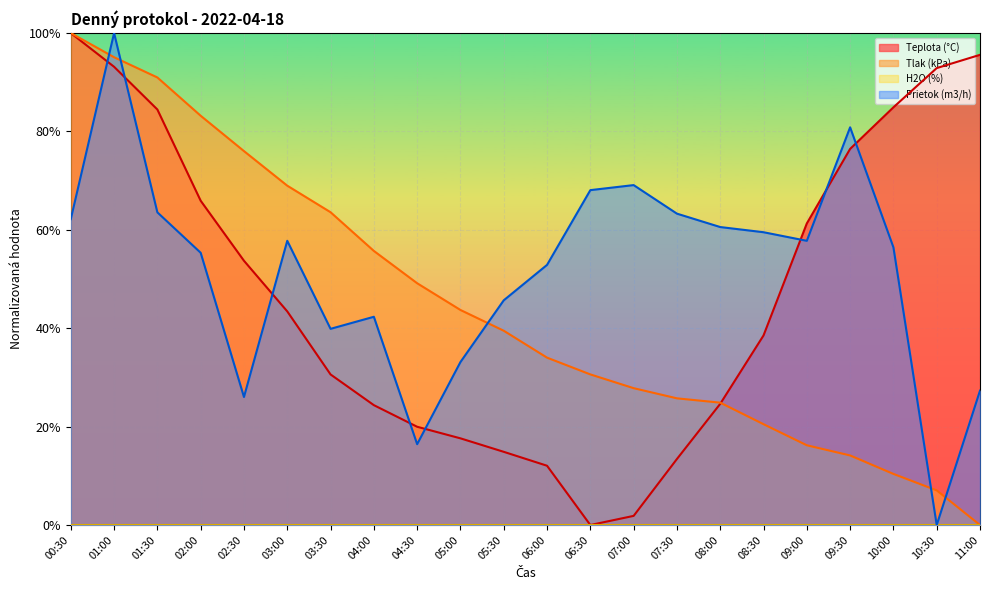

True or false: Teplota (°C) and Prietok (m3/h) cross at least once.

True